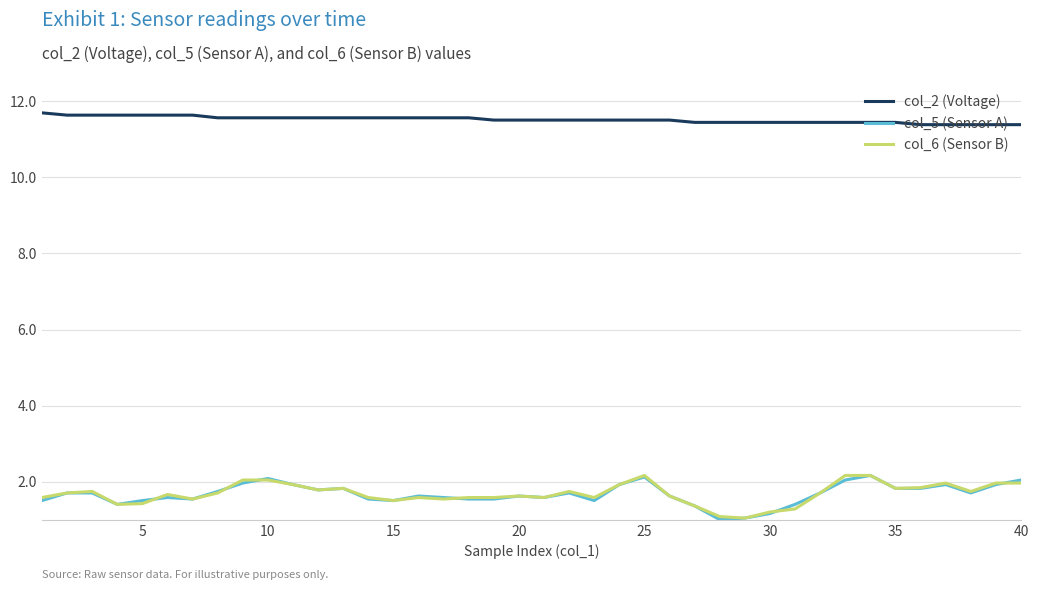

True or false: col_2 (Voltage) and col_6 (Sensor B) intersect in this chart.

False